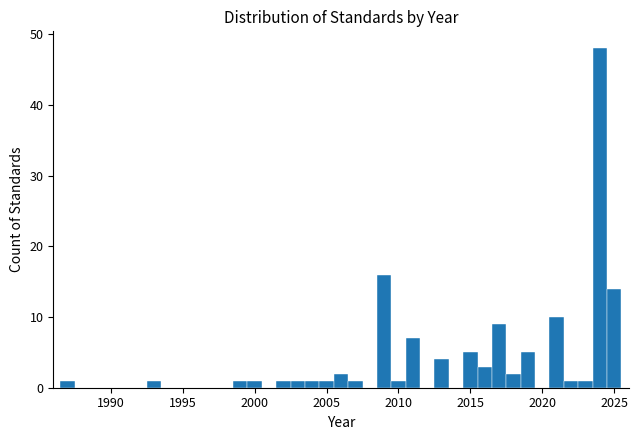

Read against the x-axis, roughly where is the centre of the tallest bar?

2024.0